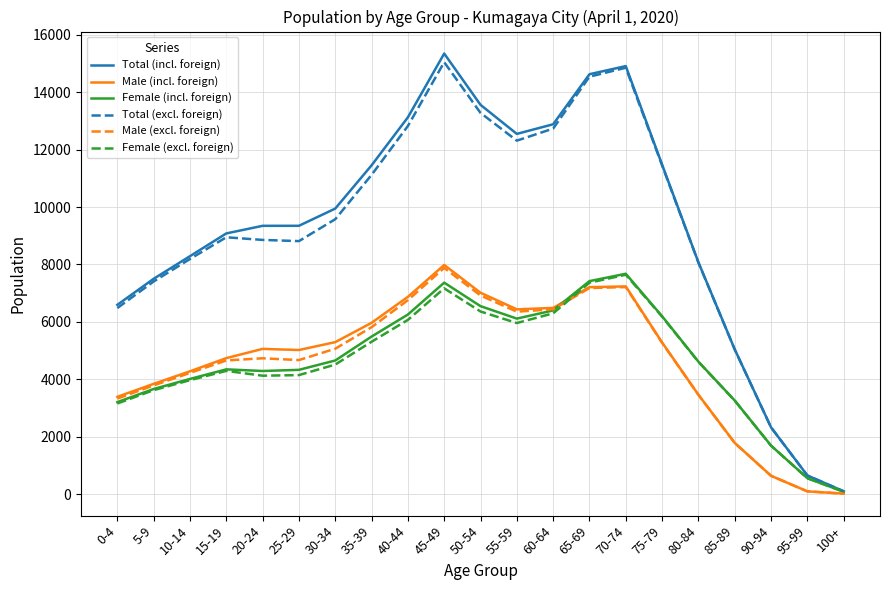

What is the maximum value for Male (incl. foreign)?

7982